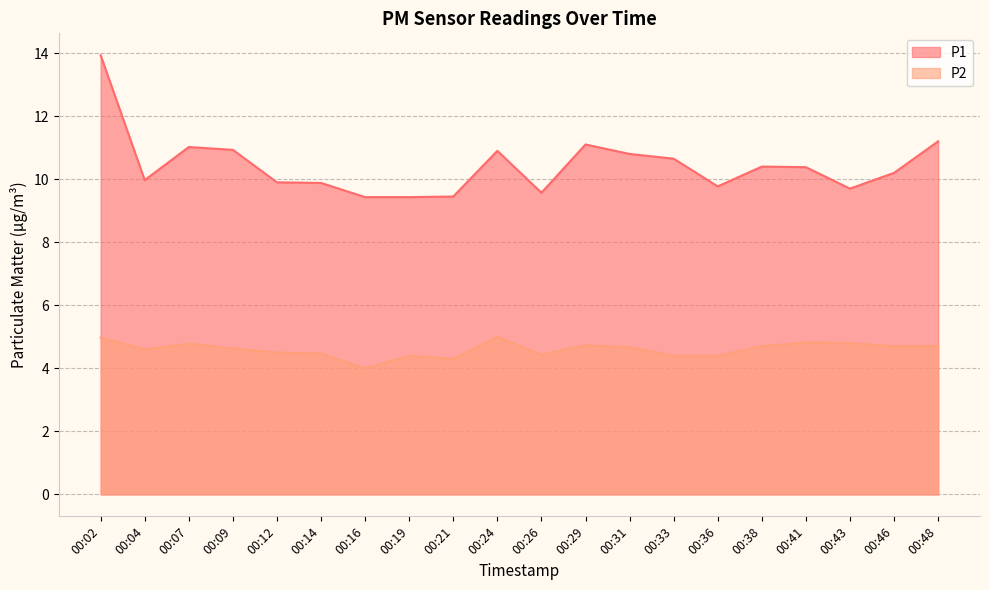

Which category has the highest value in the P2 series?

00:24